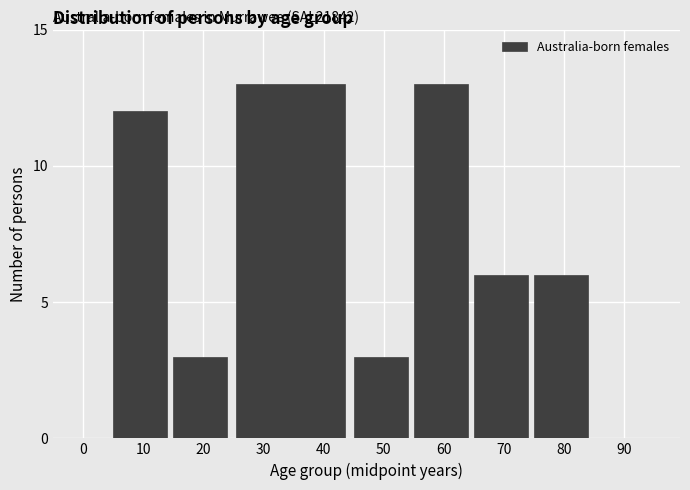

Reading left to right, extract all data points from this chart.

0=0	10=12	20=3	30=13	50=3	60=13	70=6	80=6	90=0